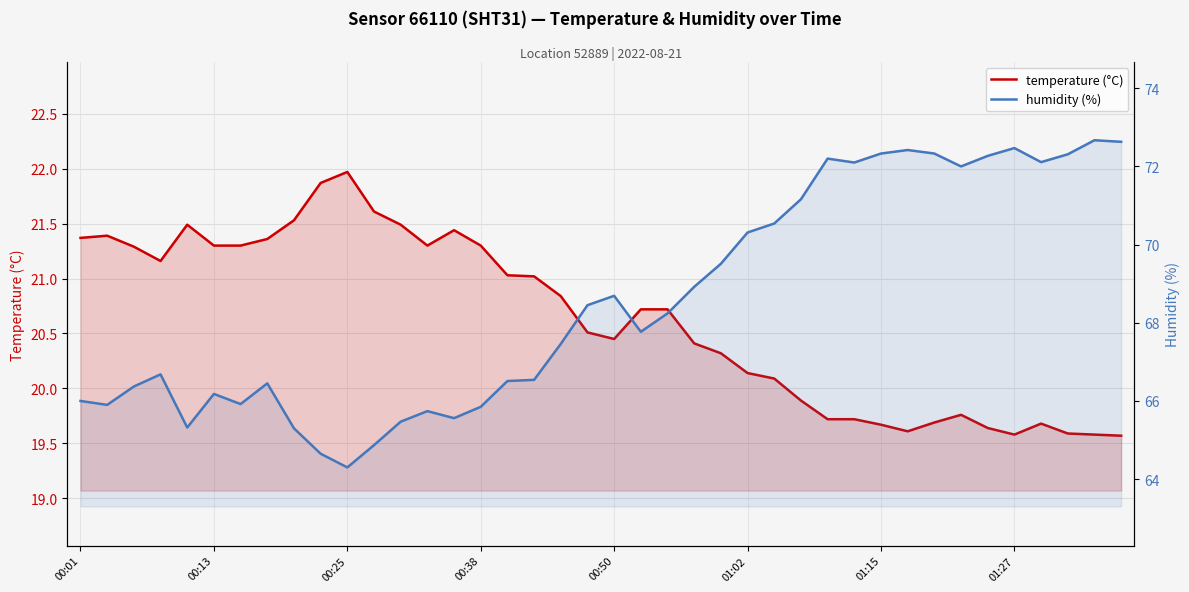

List the series in order of their peak value, lowest first.

temperature (°C), humidity (%)